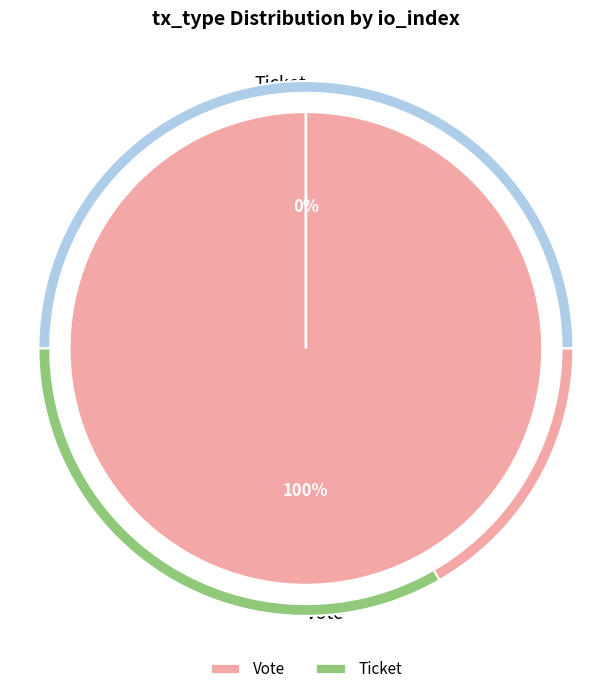

Between Vote and Ticket, which is larger?

Vote